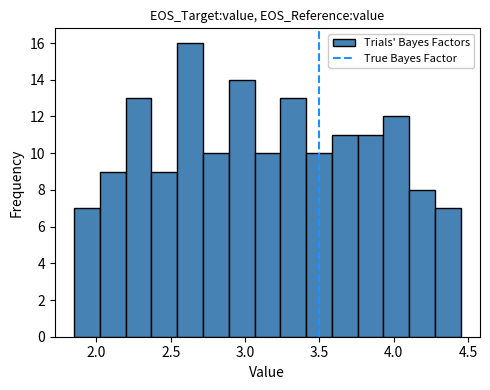

Read against the x-axis, roughly where is the centre of the tallest bar?

2.65